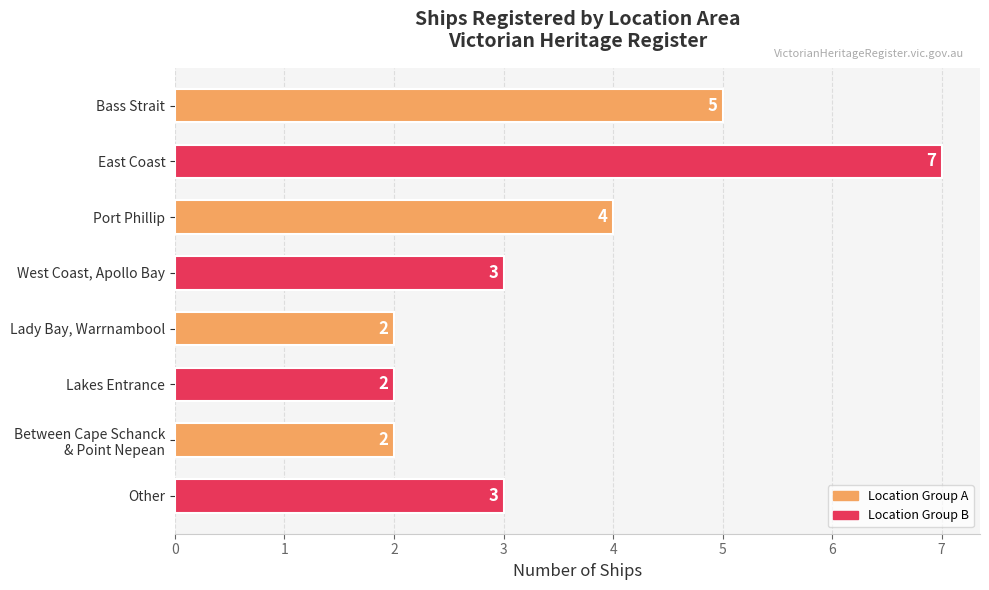

What is the difference between the maximum and second lowest values?

5